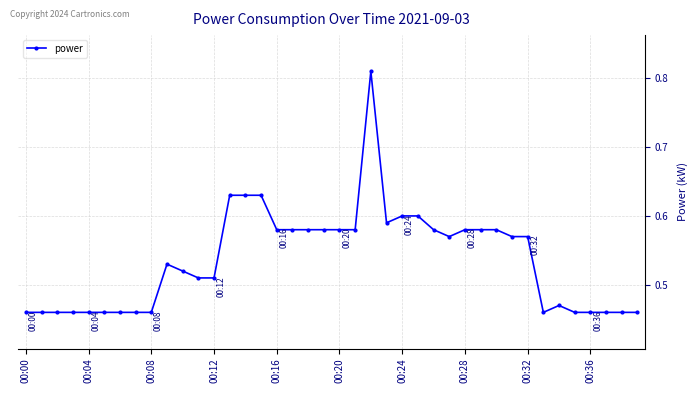

What is the sum of all values?

21.4